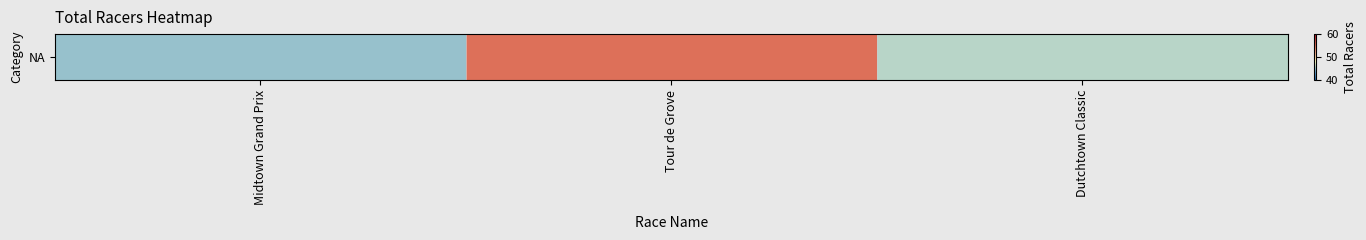

Count the values in the range 45 to 55.

3